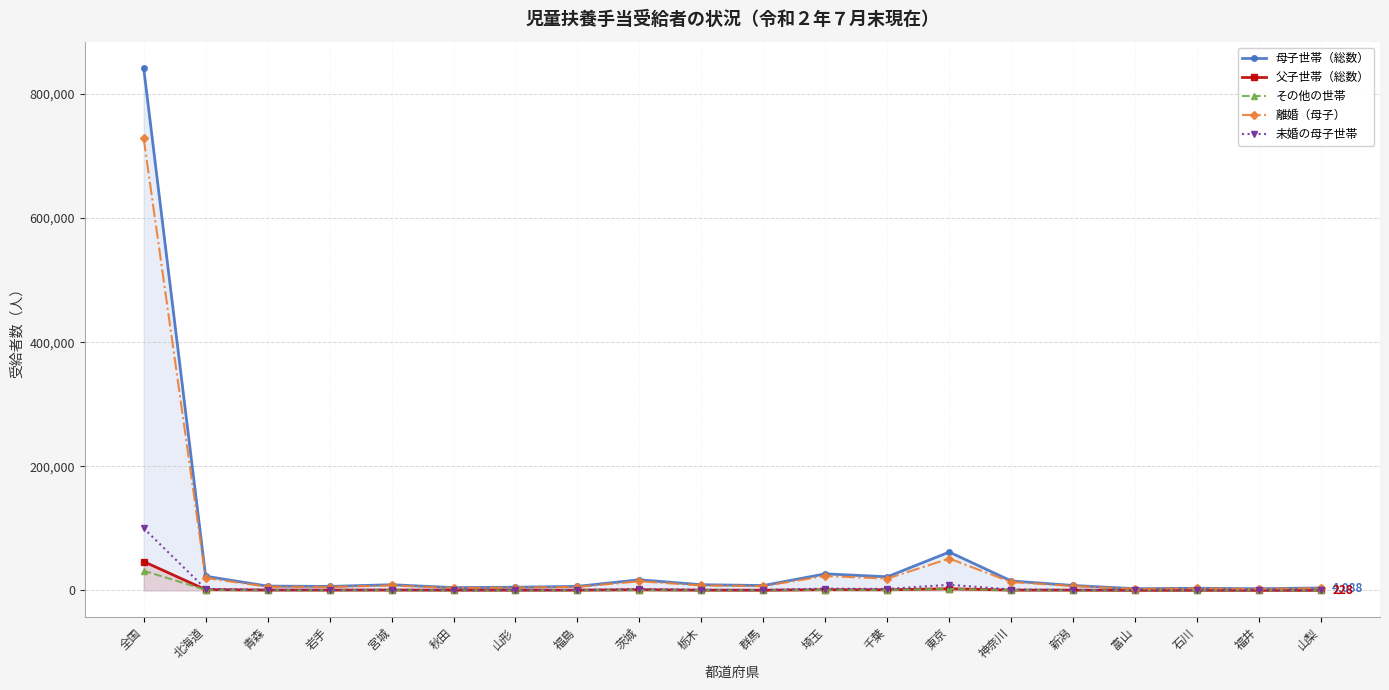

At how many categories does at least one series exceed 499099?

1